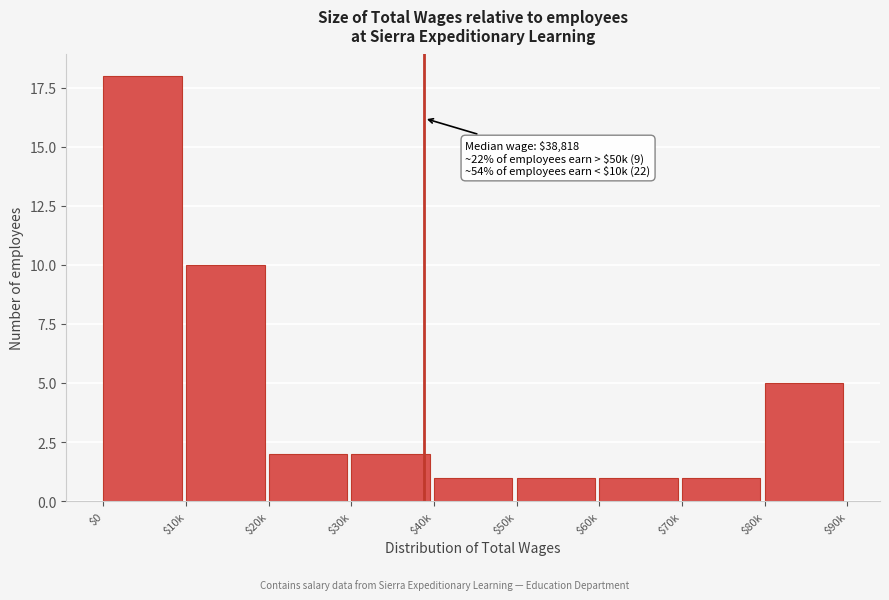

Reading left to right, extract all data points from this chart.

18	10	2	2	1	1	1	1	5